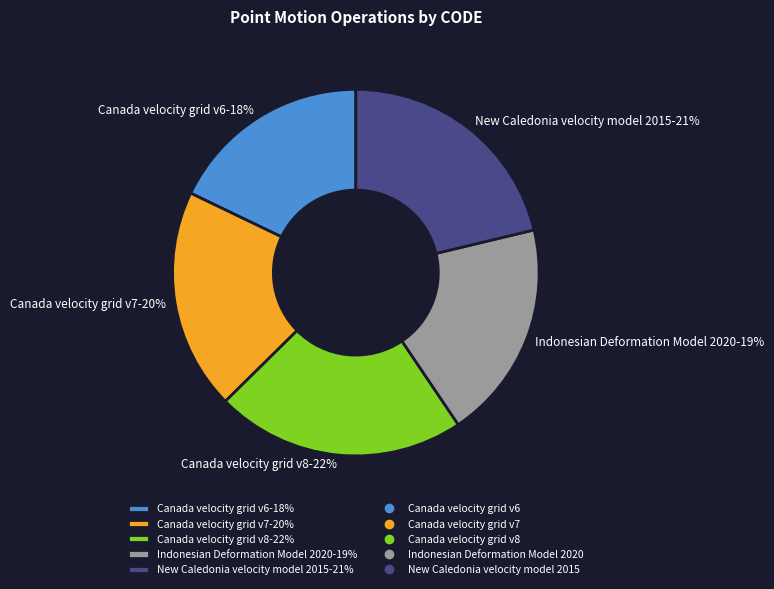

The New Caledonia velocity model 2015 slice represents 12% of the pie. True or false?

False